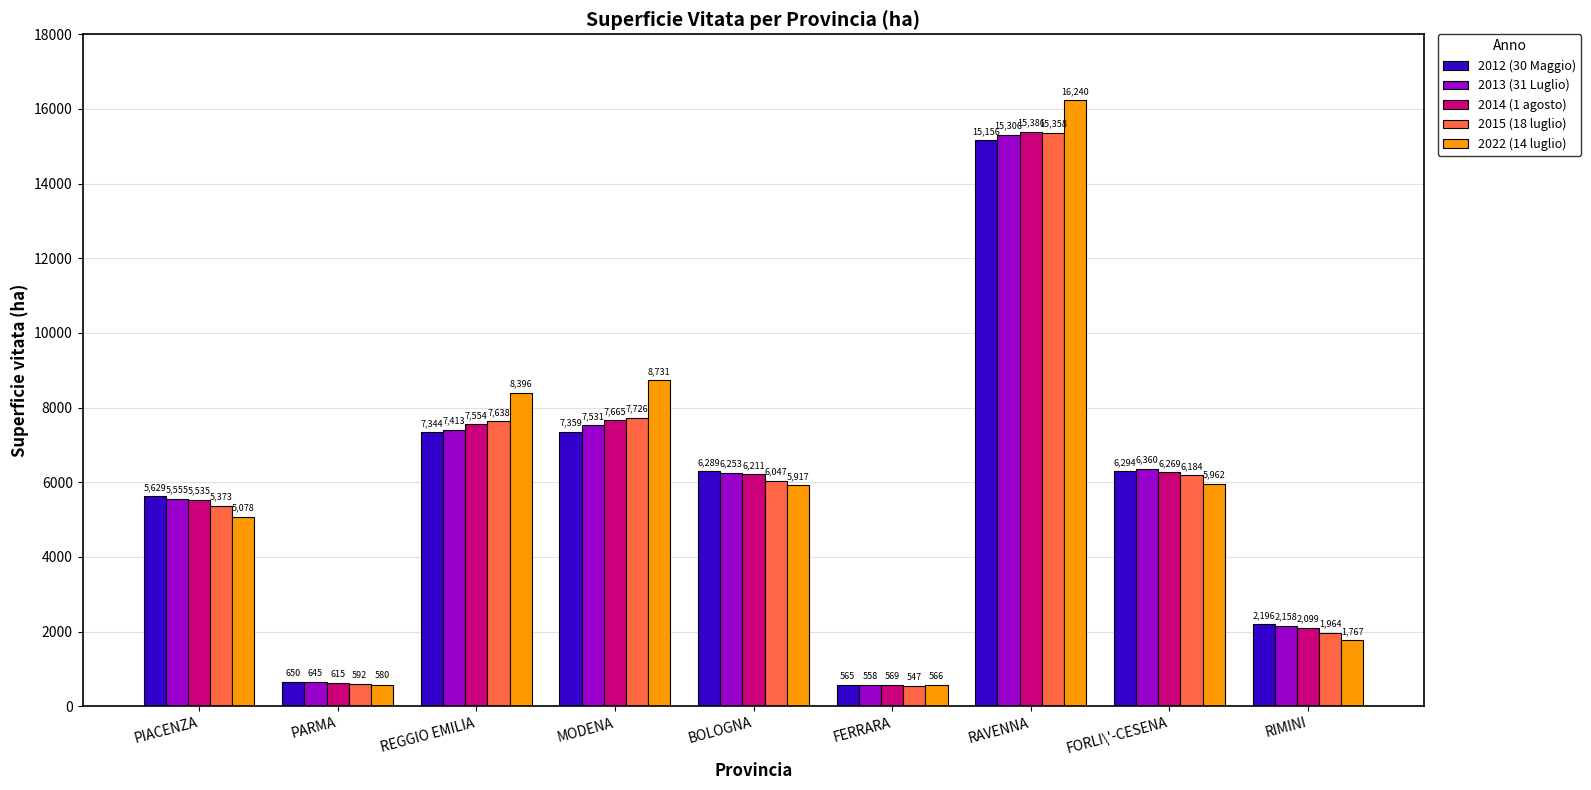

Which series has the largest range (max minus min)?

2022 (14 luglio)